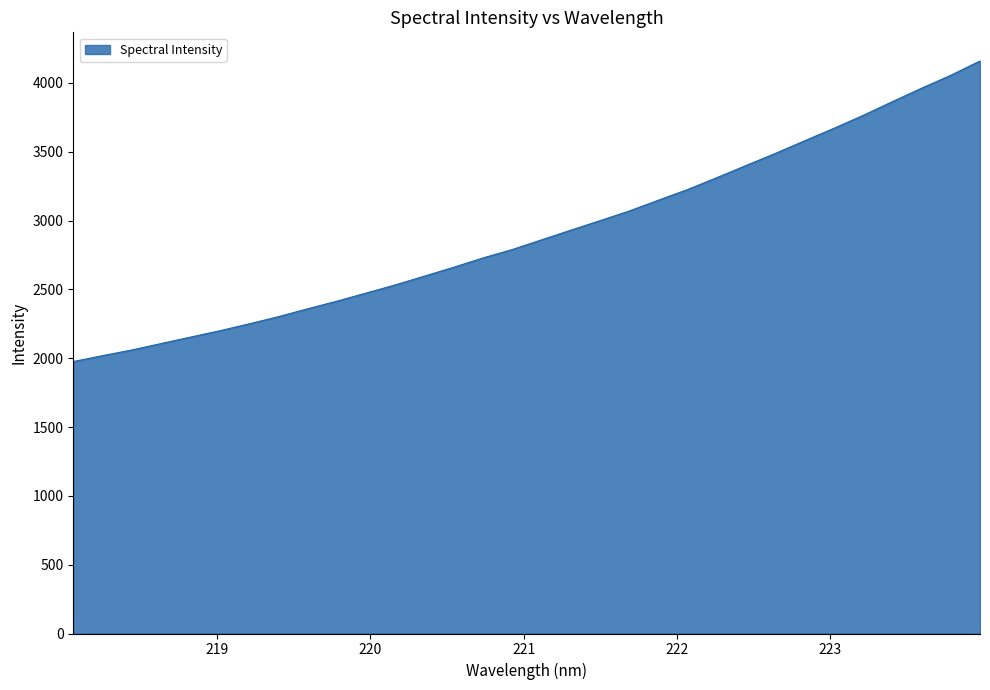

What is the difference between the maximum and minimum values?

2183.8